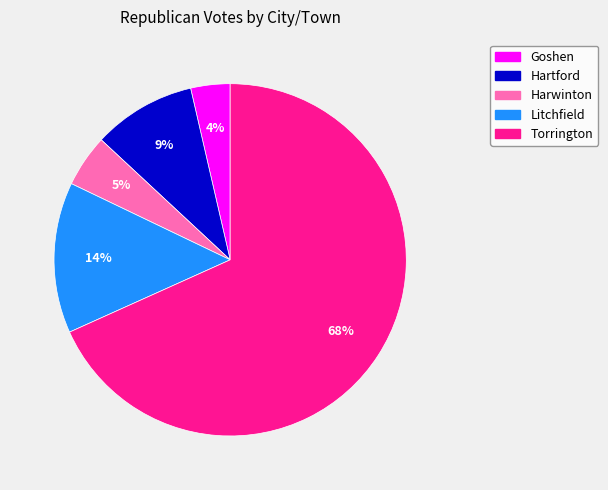

To the nearest percent, what is the combined percentage of Torrington and Goshen?

72%